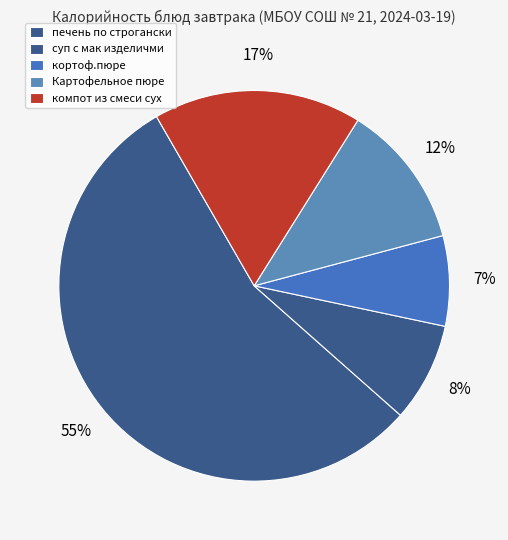

Do компот из смеси сух and Картофельное пюре together represent more than half of the pie?

No